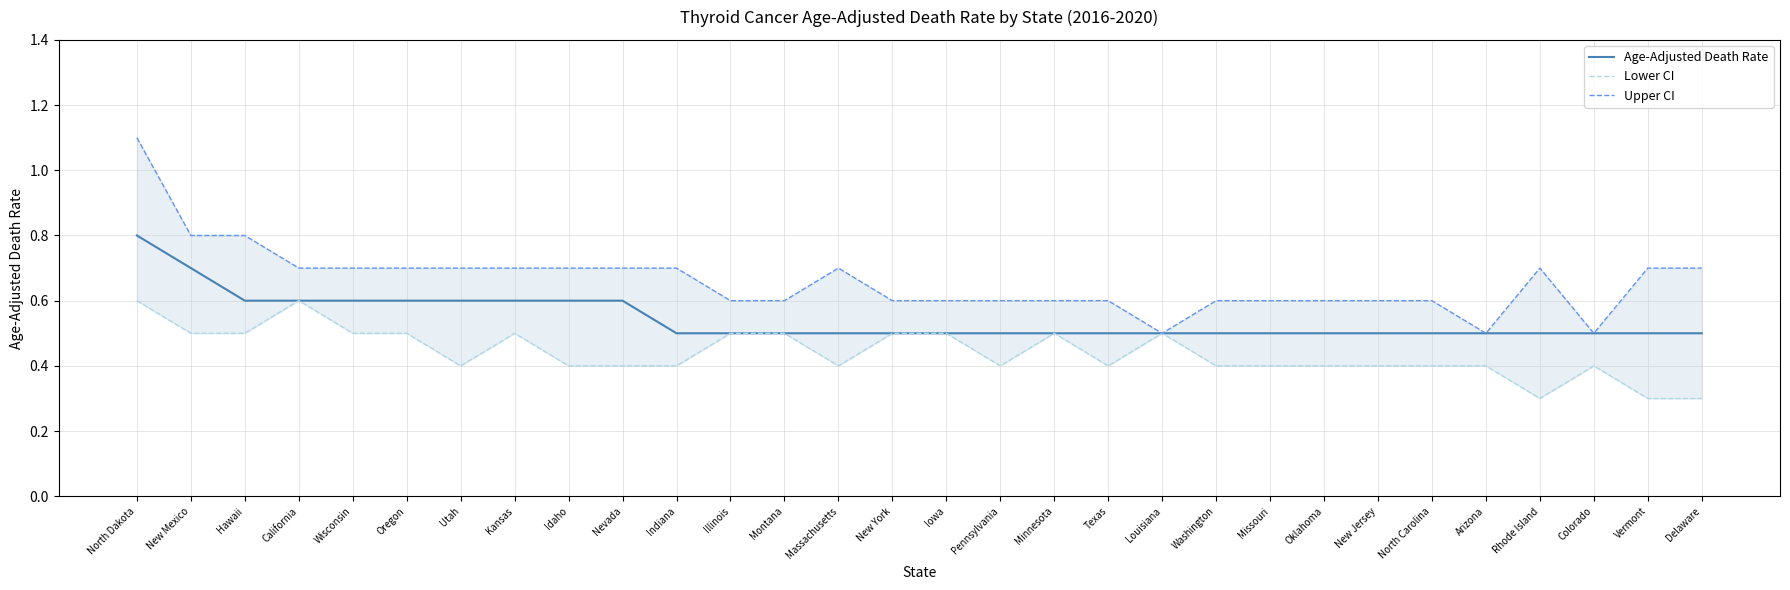

What is the label of the 6th point from the left?

Oregon